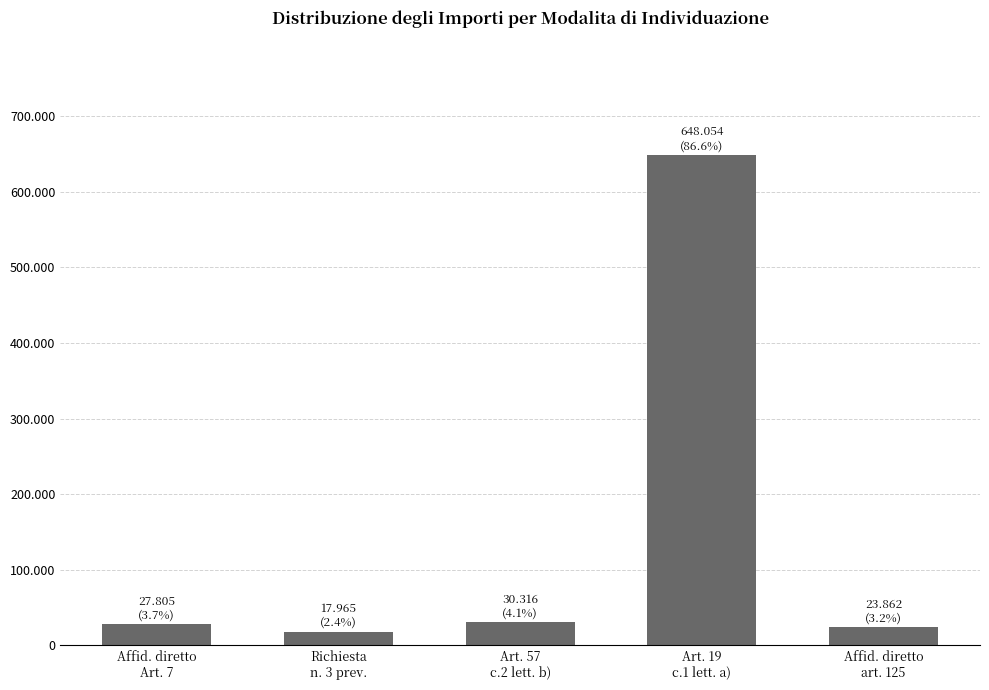

Reading left to right, transcribe all the data shown in this chart.

Affid. diretto
Art. 7=27804.9	Richiesta
n. 3 prev.=17965.0	Art. 57
c.2 lett. b)=30316.0	Art. 19
c.1 lett. a)=648054.0	Affid. diretto
art. 125=23862.0